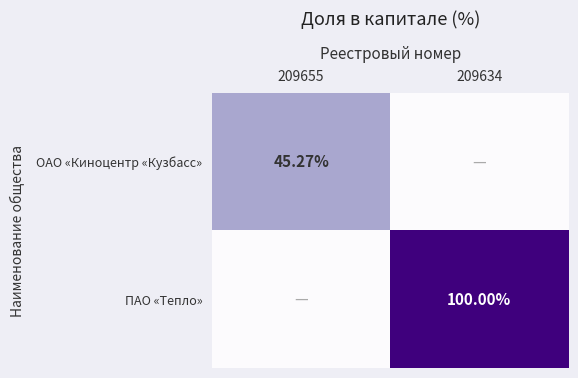

The ОАО «Киноцентр «Кузбасс» series shows 17.2 at 209634. True or false?

False